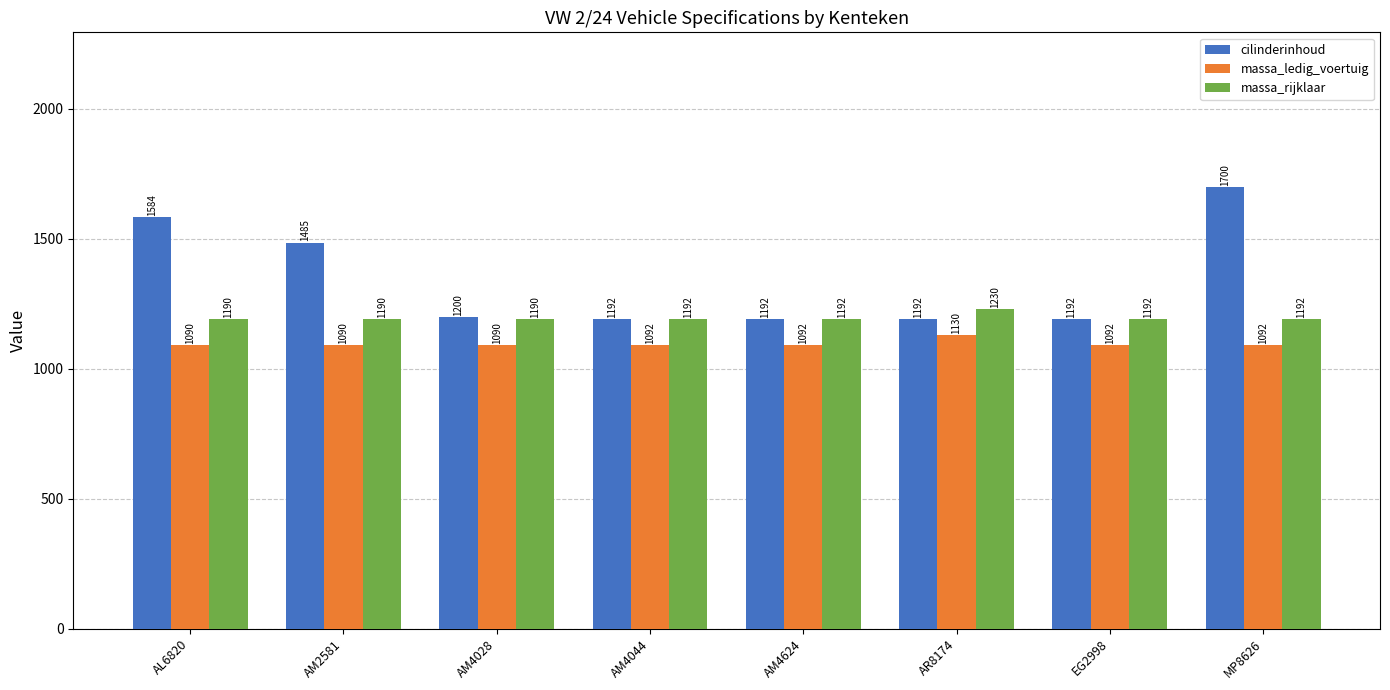

What is the greatest value displayed?

1700